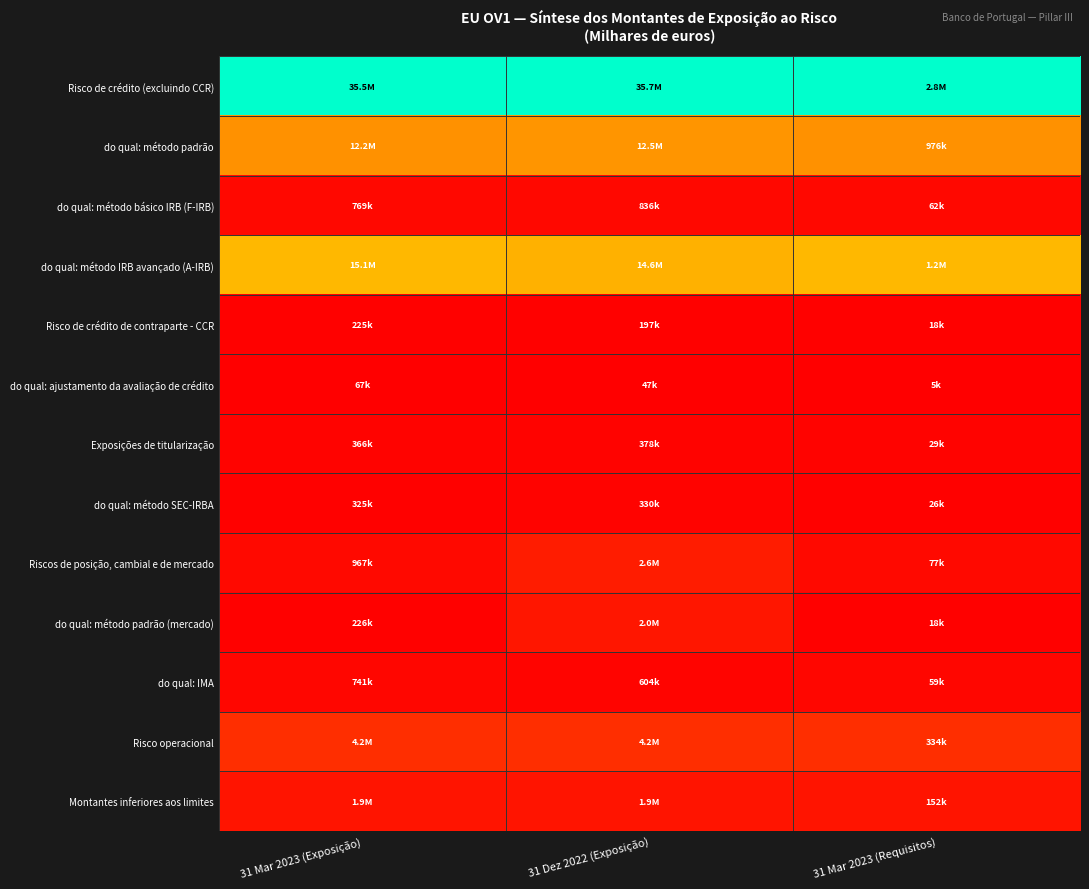

Reading left to right, extract all data points from this chart.

Risco de crédito (excluindo CCR): 31 Mar 2023 (Exposição)=1.0	31 Dez 2022 (Exposição)=1.0	31 Mar 2023 (Requisitos)=1.0
do qual: método padrão: 31 Mar 2023 (Exposição)=0.3	31 Dez 2022 (Exposição)=0.3	31 Mar 2023 (Requisitos)=0.3
do qual: método básico IRB (F-IRB): 31 Mar 2023 (Exposição)=0.0	31 Dez 2022 (Exposição)=0.0	31 Mar 2023 (Requisitos)=0.0
do qual: método IRB avançado (A-IRB): 31 Mar 2023 (Exposição)=0.4	31 Dez 2022 (Exposição)=0.4	31 Mar 2023 (Requisitos)=0.4
Risco de crédito de contraparte - CCR: 31 Mar 2023 (Exposição)=0.0	31 Dez 2022 (Exposição)=0.0	31 Mar 2023 (Requisitos)=0.0
do qual: ajustamento da avaliação de crédito: 31 Mar 2023 (Exposição)=0.0	31 Dez 2022 (Exposição)=0.0	31 Mar 2023 (Requisitos)=0.0
Exposições de titularização: 31 Mar 2023 (Exposição)=0.0	31 Dez 2022 (Exposição)=0.0	31 Mar 2023 (Requisitos)=0.0
do qual: método SEC-IRBA: 31 Mar 2023 (Exposição)=0.0	31 Dez 2022 (Exposição)=0.0	31 Mar 2023 (Requisitos)=0.0
Riscos de posição, cambial e de mercado: 31 Mar 2023 (Exposição)=0.0	31 Dez 2022 (Exposição)=0.1	31 Mar 2023 (Requisitos)=0.0
do qual: método padrão (mercado): 31 Mar 2023 (Exposição)=0.0	31 Dez 2022 (Exposição)=0.1	31 Mar 2023 (Requisitos)=0.0
do qual: IMA: 31 Mar 2023 (Exposição)=0.0	31 Dez 2022 (Exposição)=0.0	31 Mar 2023 (Requisitos)=0.0
Risco operacional: 31 Mar 2023 (Exposição)=0.1	31 Dez 2022 (Exposição)=0.1	31 Mar 2023 (Requisitos)=0.1
Montantes inferiores aos limites: 31 Mar 2023 (Exposição)=0.1	31 Dez 2022 (Exposição)=0.1	31 Mar 2023 (Requisitos)=0.1